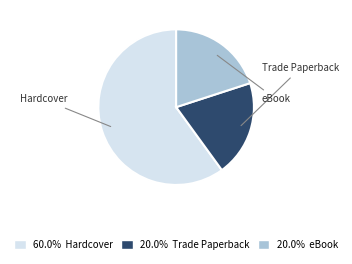

Count the number of slices in the pie.

3